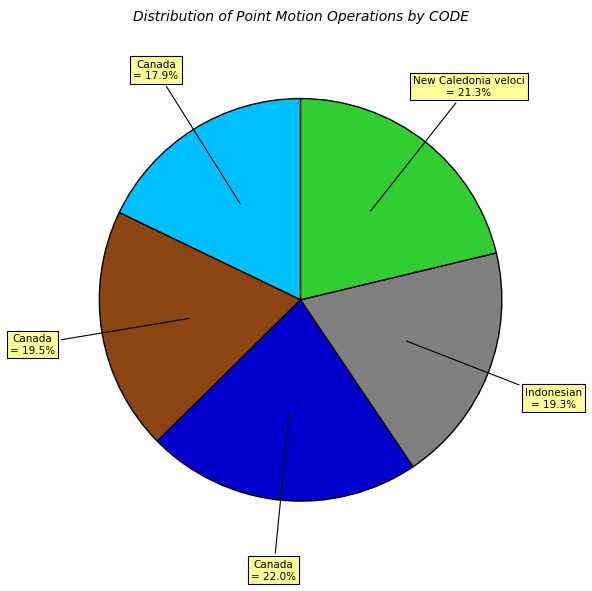

Is there a majority slice in this chart?

No